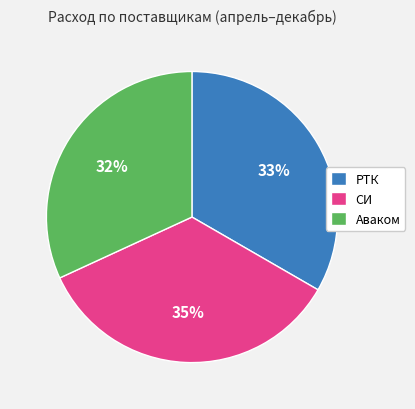

How many slices are in this pie chart?

3